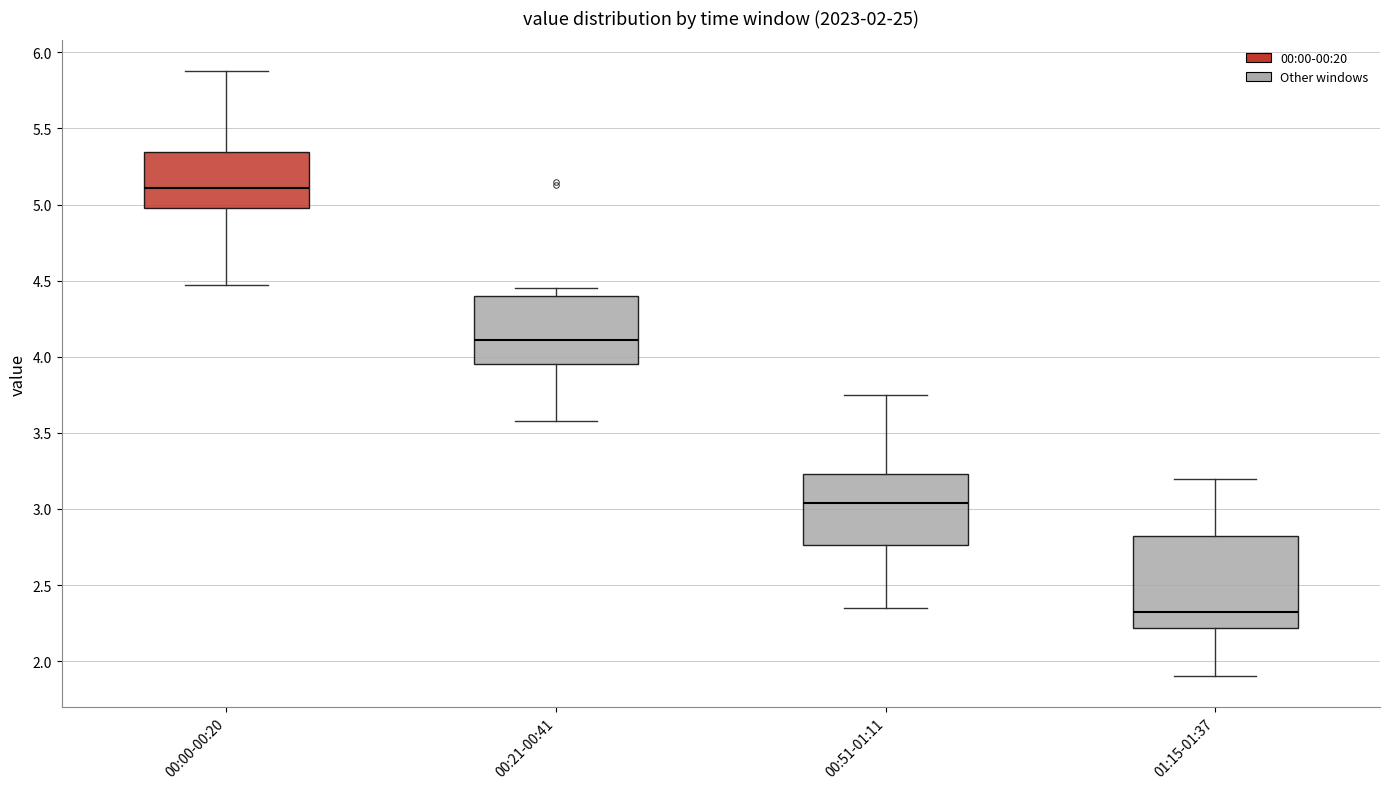

Reading left to right, read every box against the y-axis: the position of its median line, the range the box covers, and the ends of its whiskers. The values are not printed on the chart, so give them approximately, as read against the axis.

00:00-00:20: median 5.10, box 5.00 to 5.35, whiskers 4.45 to 5.90
00:21-00:41: median 4.10, box 3.95 to 4.40, whiskers 3.60 to 4.45
00:51-01:11: median 3.05, box 2.75 to 3.25, whiskers 2.35 to 3.75
01:15-01:37: median 2.35, box 2.20 to 2.80, whiskers 1.90 to 3.20